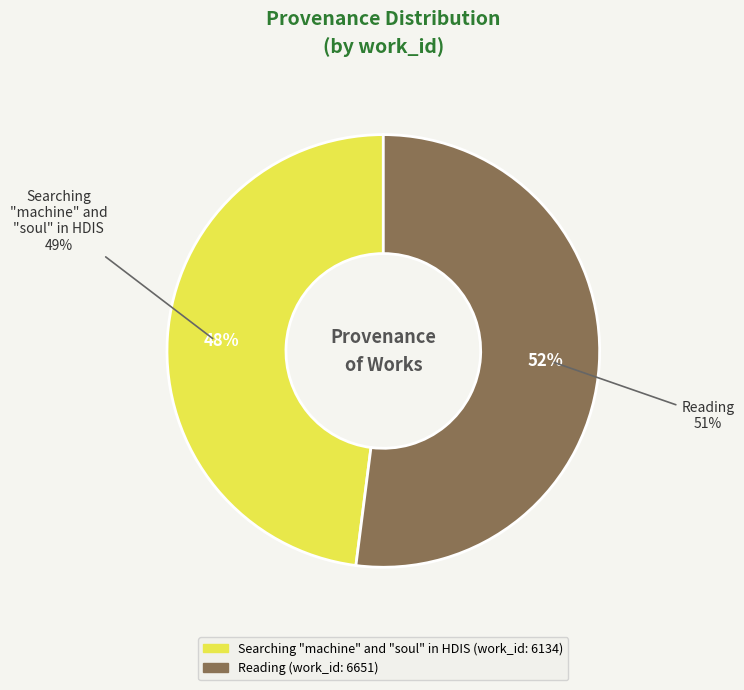

To the nearest percent, what is the combined percentage of Reading and Searching "machine" and "soul" in HDIS?

100%